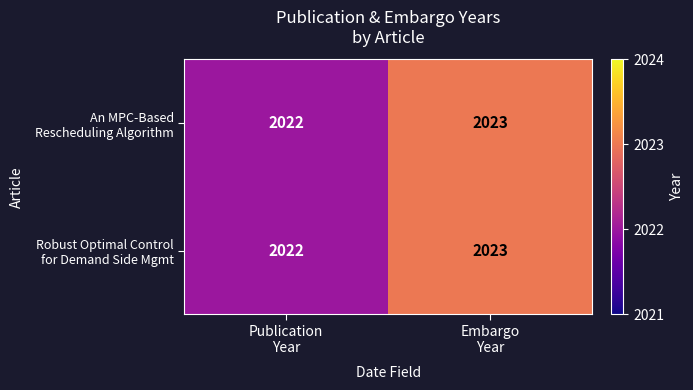

What is the greatest value displayed?

2023